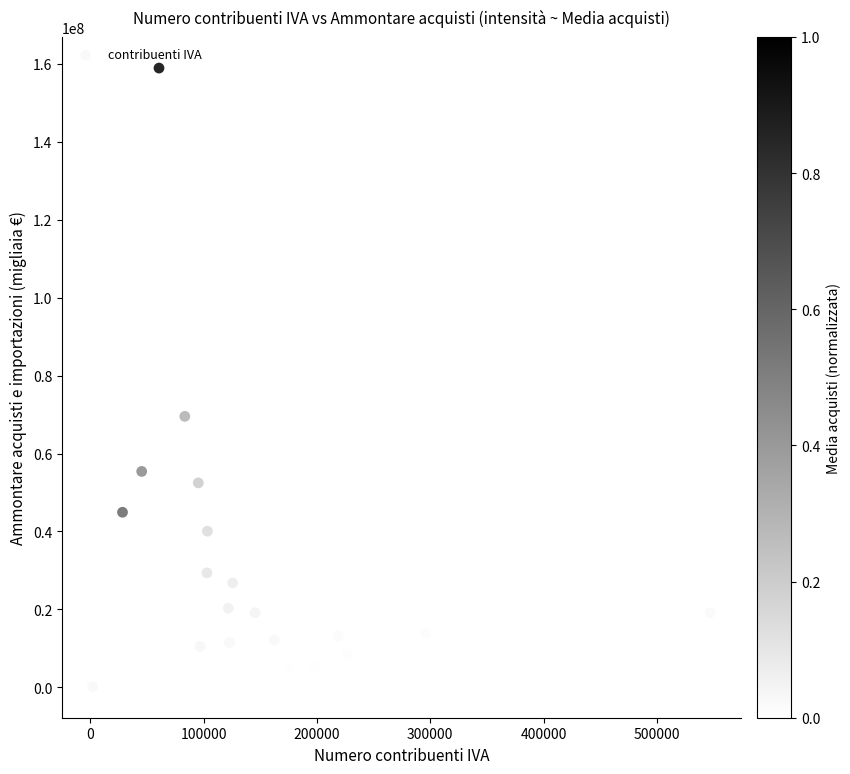

What Y value in the scatter plot is closest to 79525503?

69537879